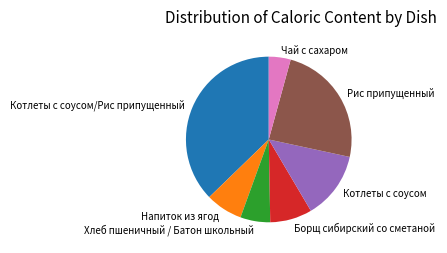

Count the number of slices in the pie.

7